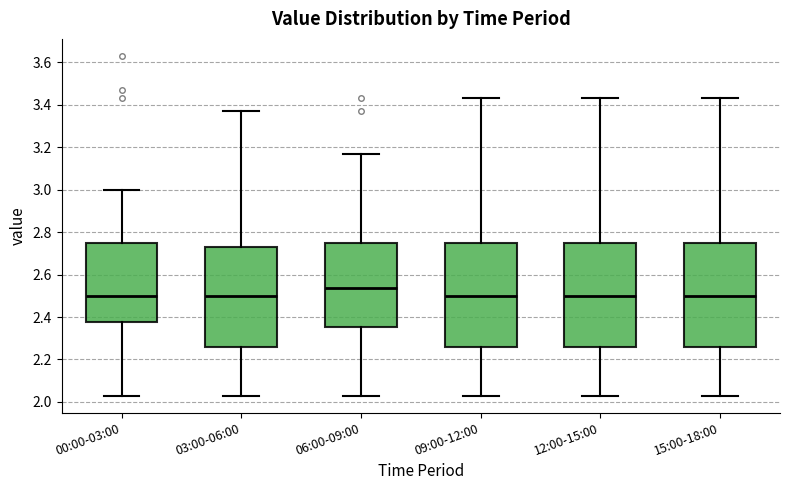

Reading left to right, read every box against the y-axis: the position of its median line, the range the box covers, and the ends of its whiskers. The values are not printed on the chart, so give them approximately, as read against the axis.

00:00-03:00: median 2.50, box 2.38 to 2.74, whiskers 2.04 to 3.00
03:00-06:00: median 2.50, box 2.26 to 2.74, whiskers 2.04 to 3.38
06:00-09:00: median 2.54, box 2.36 to 2.74, whiskers 2.04 to 3.18
09:00-12:00: median 2.50, box 2.26 to 2.74, whiskers 2.04 to 3.44
12:00-15:00: median 2.50, box 2.26 to 2.74, whiskers 2.04 to 3.44
15:00-18:00: median 2.50, box 2.26 to 2.74, whiskers 2.04 to 3.44